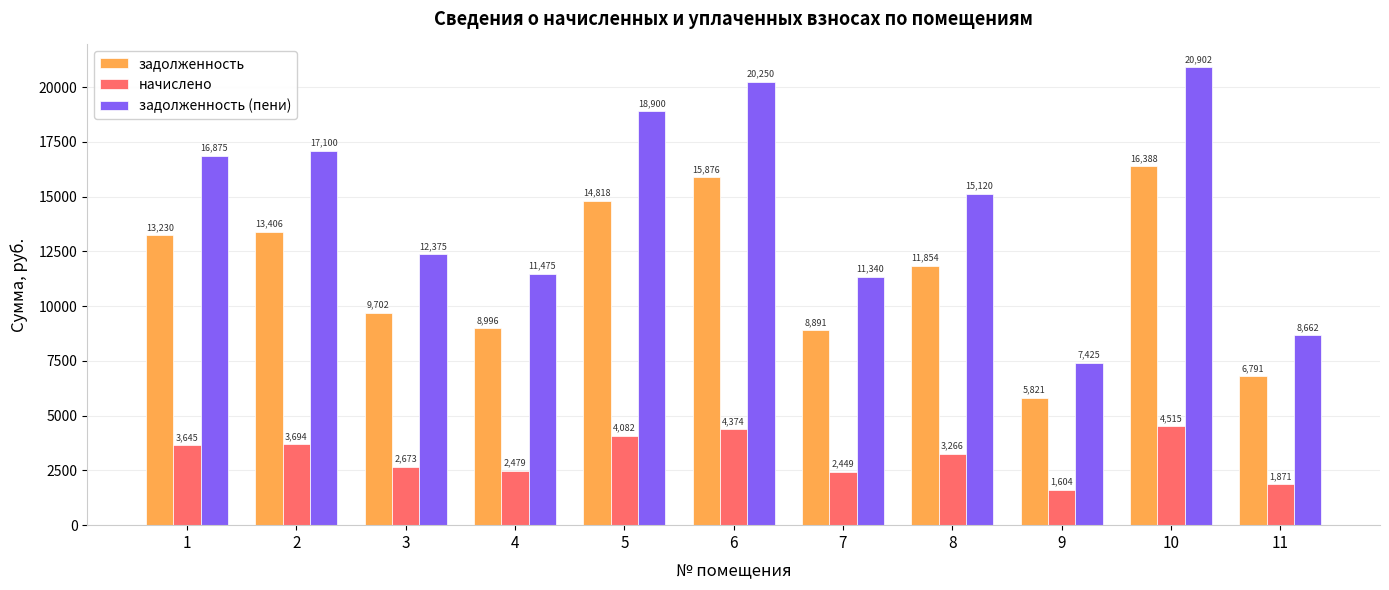

What is the difference between the начислено values at 3 and 10?

1841.9